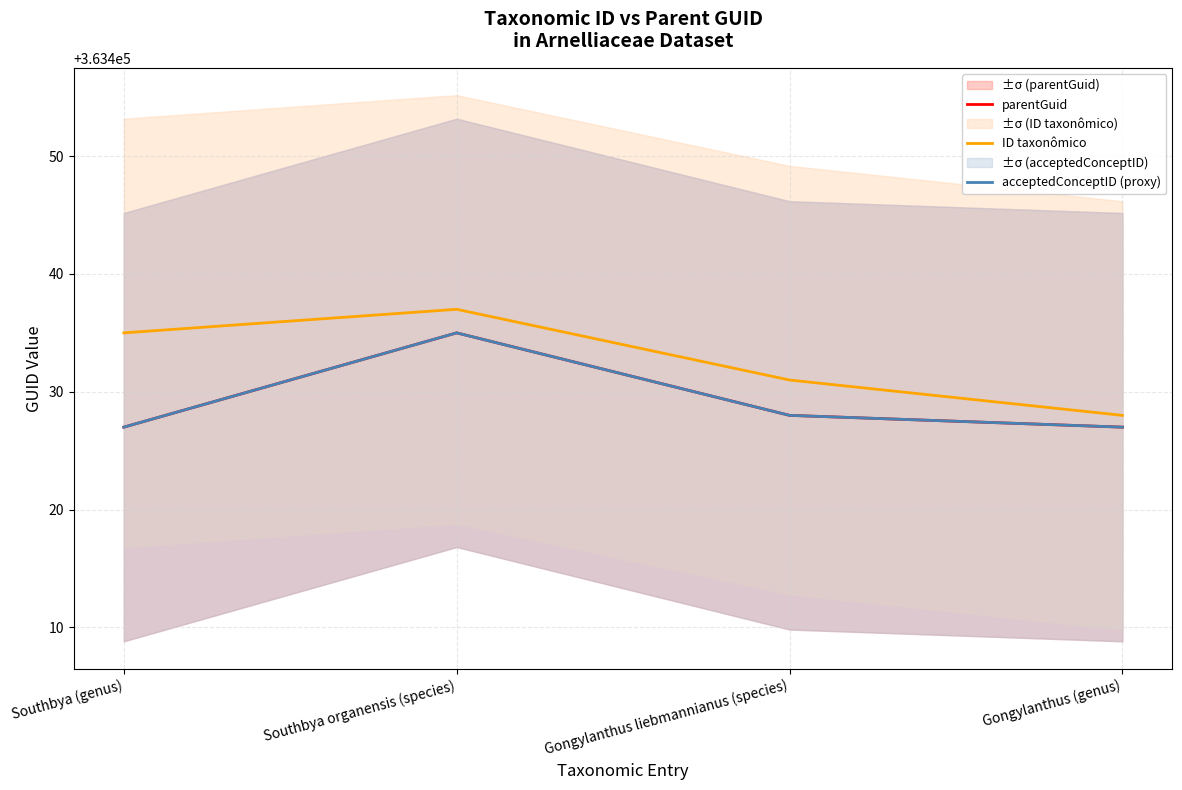

Is it true that acceptedConceptID (proxy) equals 363427 at Gongylanthus (genus)?

True